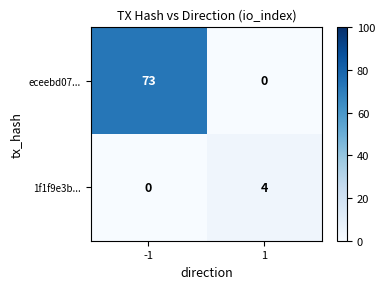

At which category is the sum across all series the highest?

-1